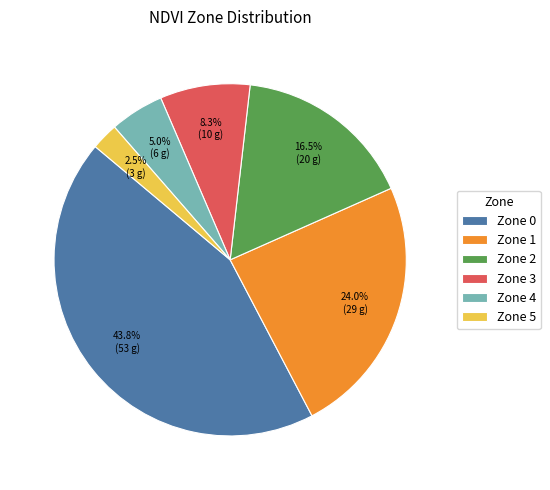

Which category has the biggest portion of the pie?

Zone 0